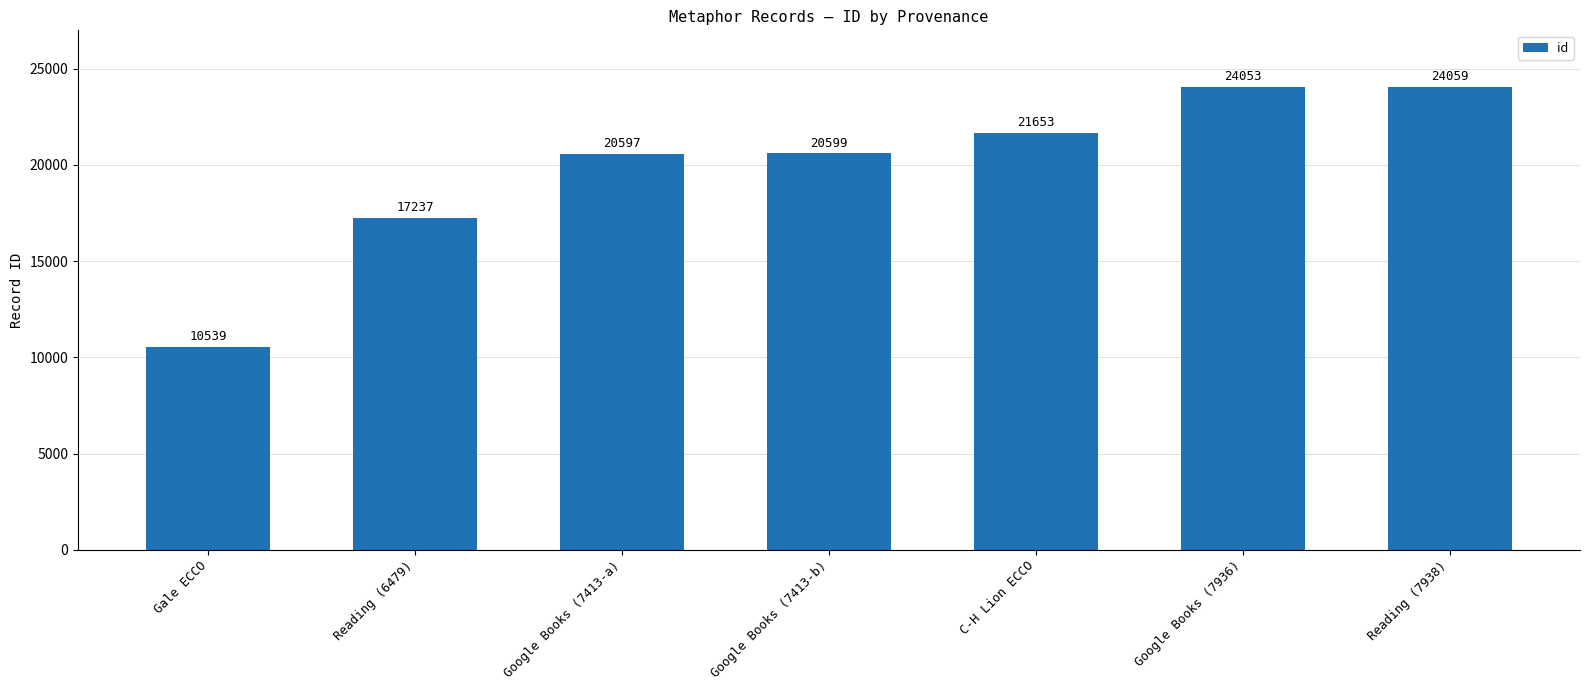

Which category has the lowest value across all series?

Gale ECCO